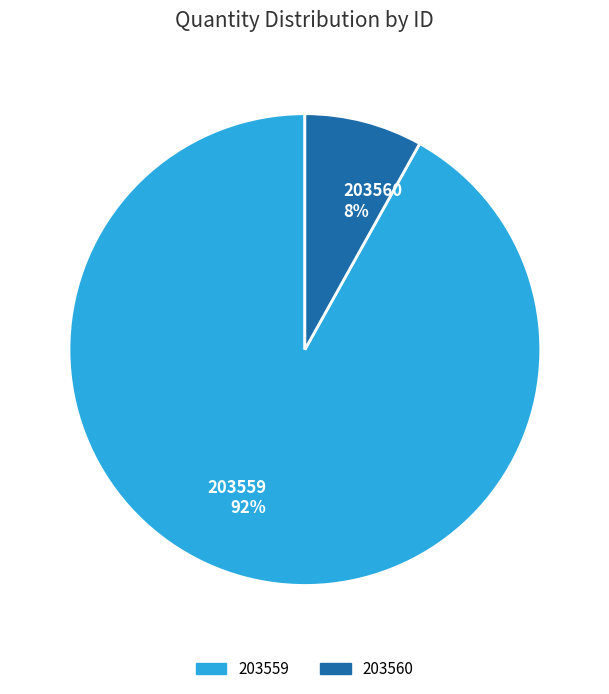

Which has a higher value, 203559 or 203560?

203559